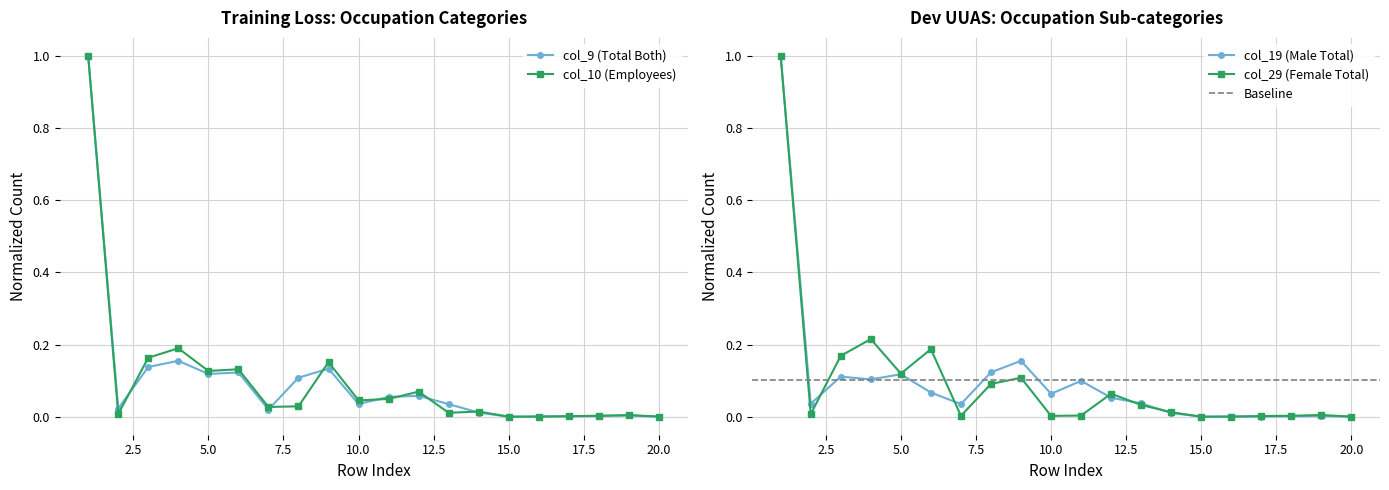

What is the difference between the col_10 values at 1 and 16?

1.0